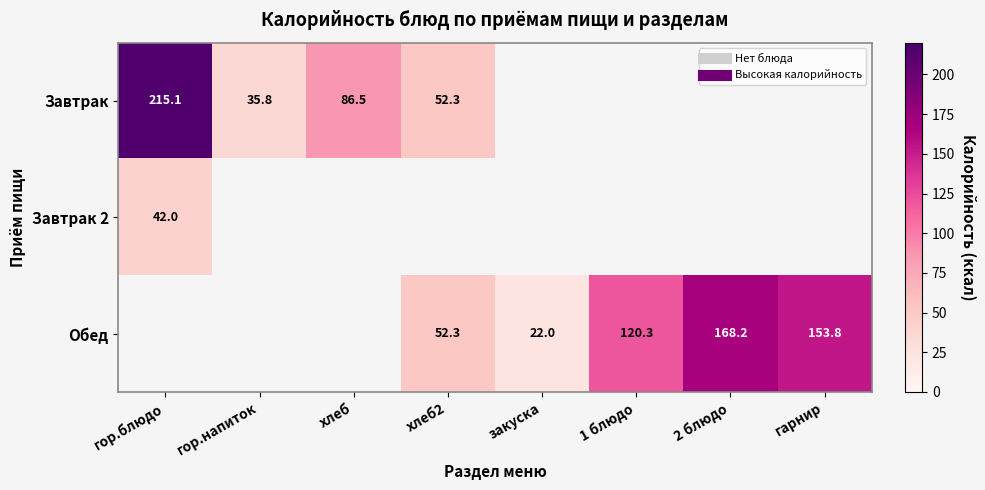

Is it true that Завтрак equals -79.0 at 1 блюдо?

False